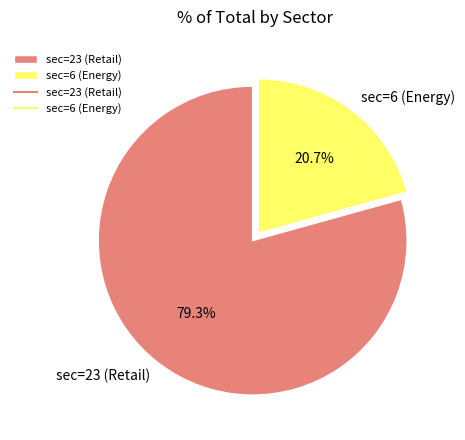

Is it true that sec=23 (Retail) is 79% of the pie?

True